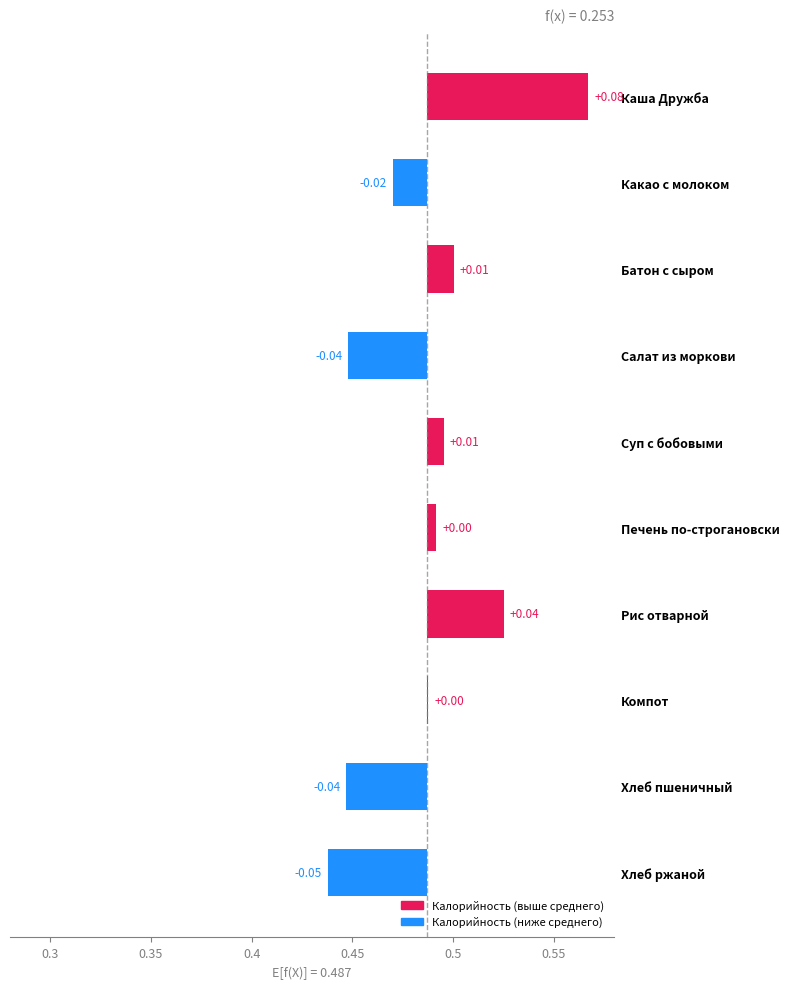

Rank the categories by value from highest to lowest.

Каша Дружба, Рис отварной, Батон с сыром, Суп с бобовыми, Печень по-строгановски, Компот, Какао с молоком, Салат из моркови, Хлеб пшеничный, Хлеб ржаной